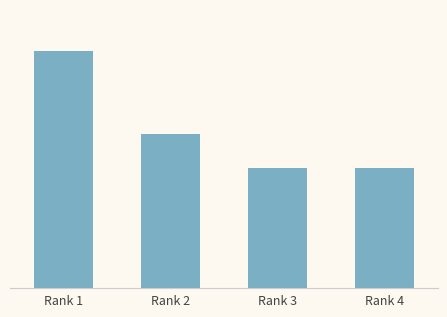

What is the difference between the maximum and second lowest values?

105